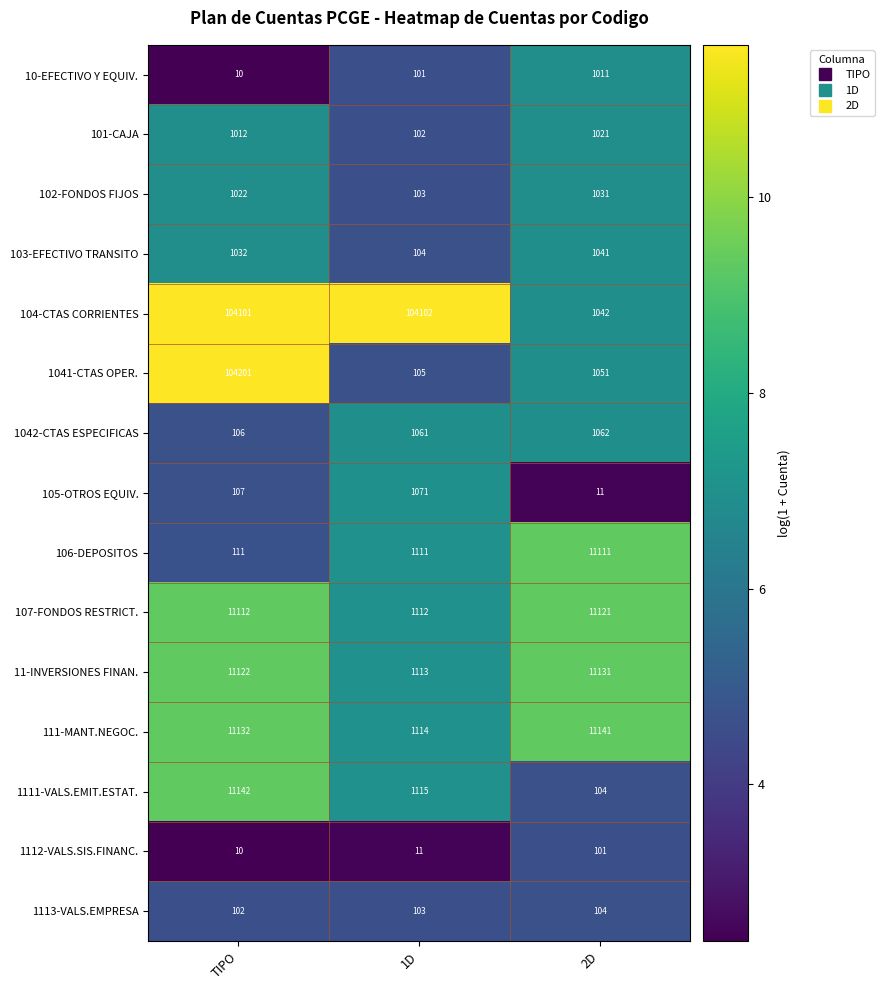

What is the approximate value of 1042-CTAS ESPECIFICAS at 2D?

1062